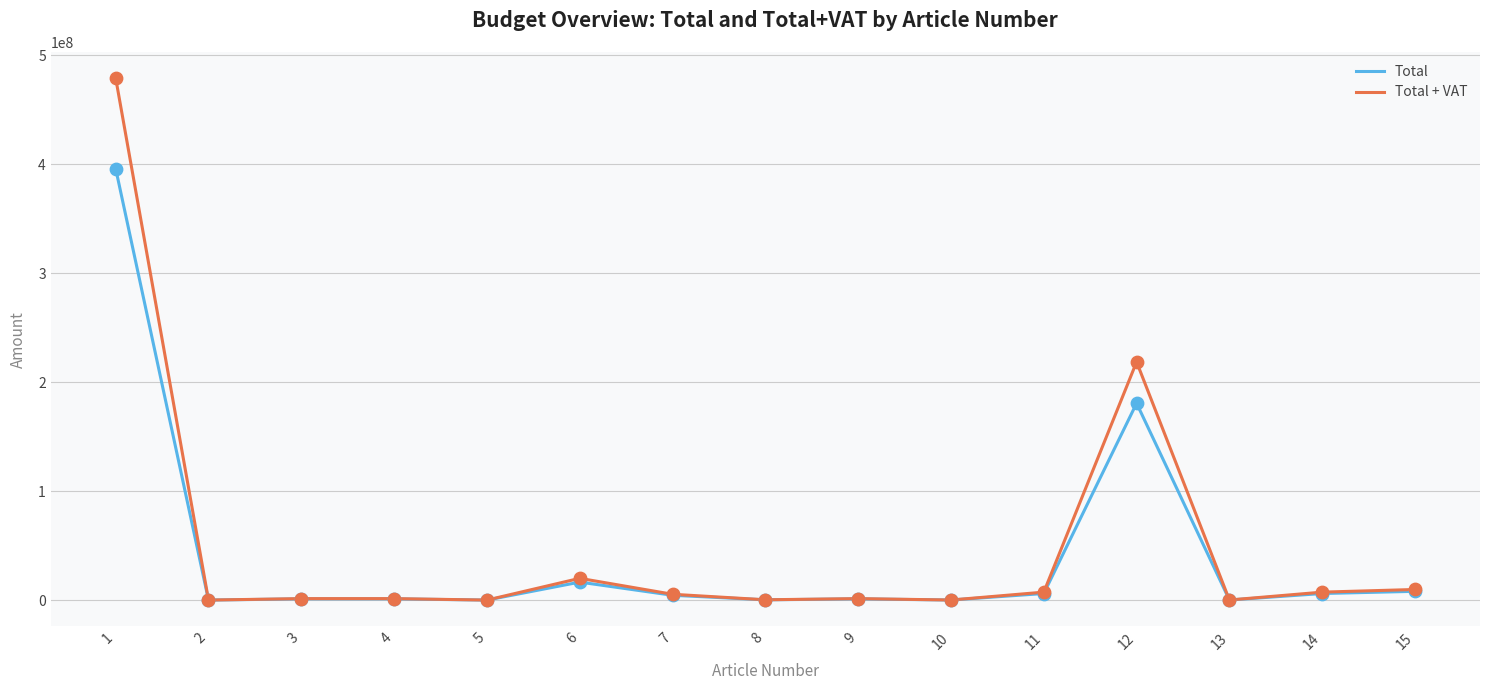

Which series has the widest spread of values?

Total + VAT